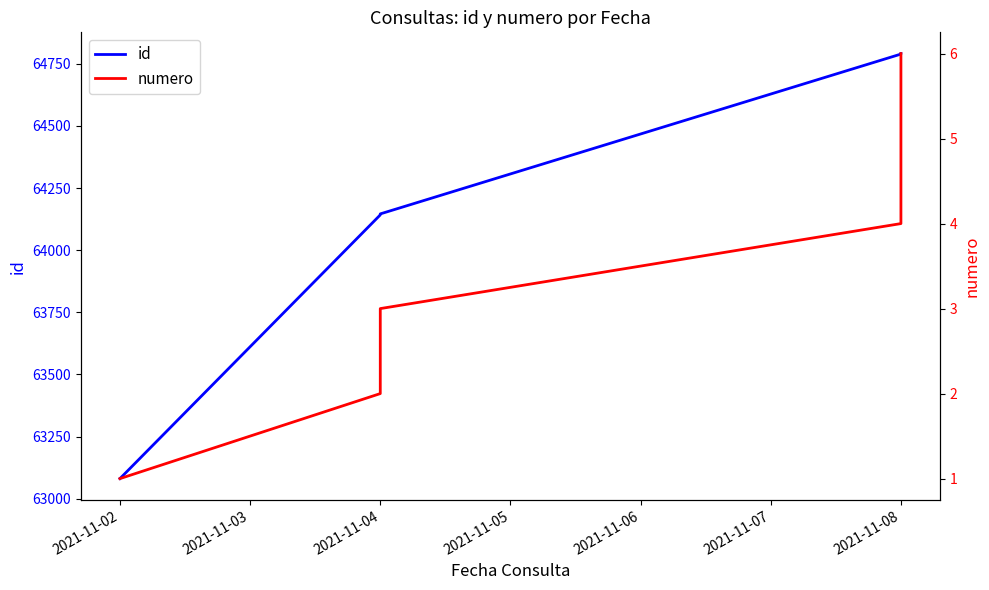

List the series in order of their peak value, lowest first.

numero, id